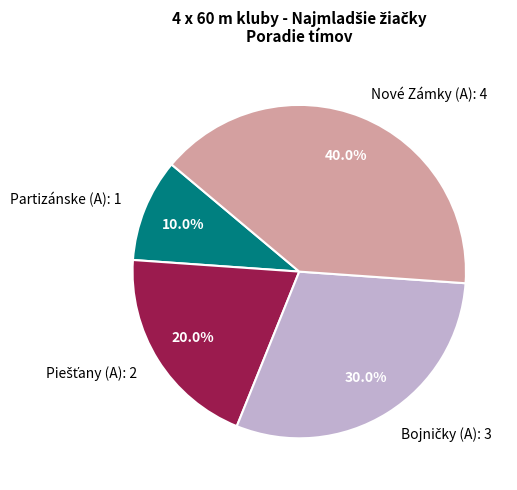

Is there a majority slice in this chart?

No